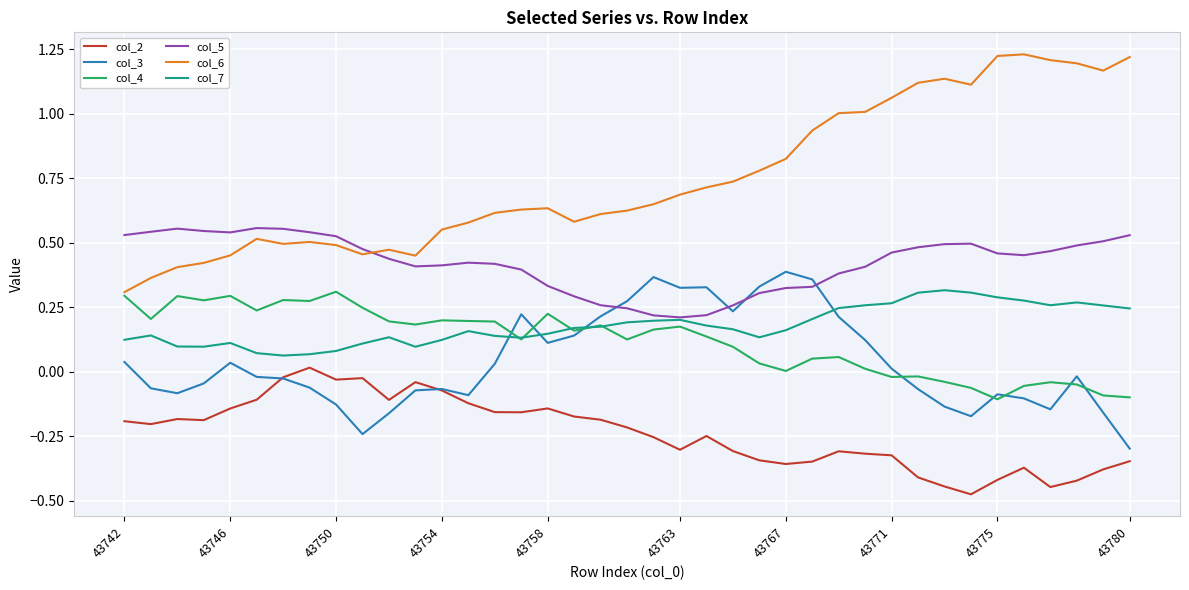

True or false: col_3 and col_6 cross at least once.

False